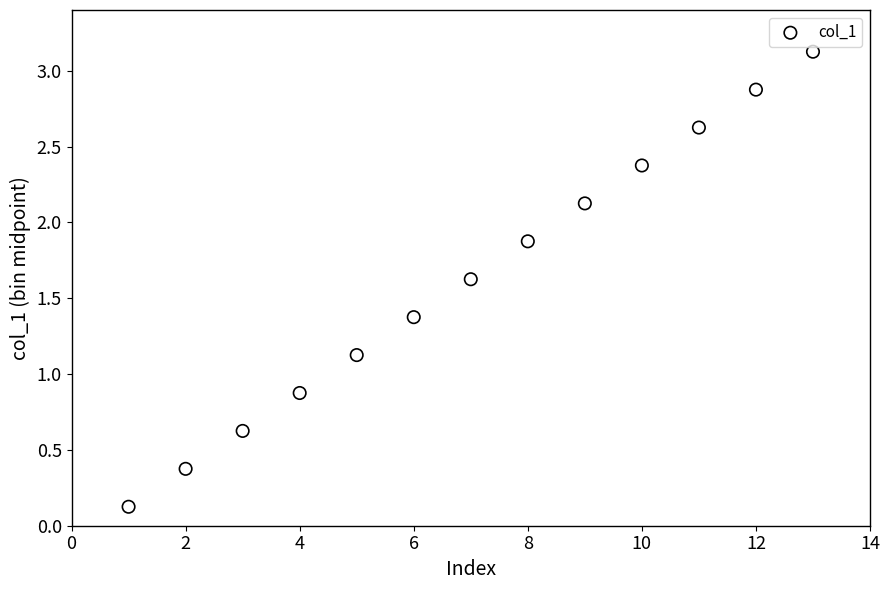

What is the range of Y values (max minus min)?

3.0